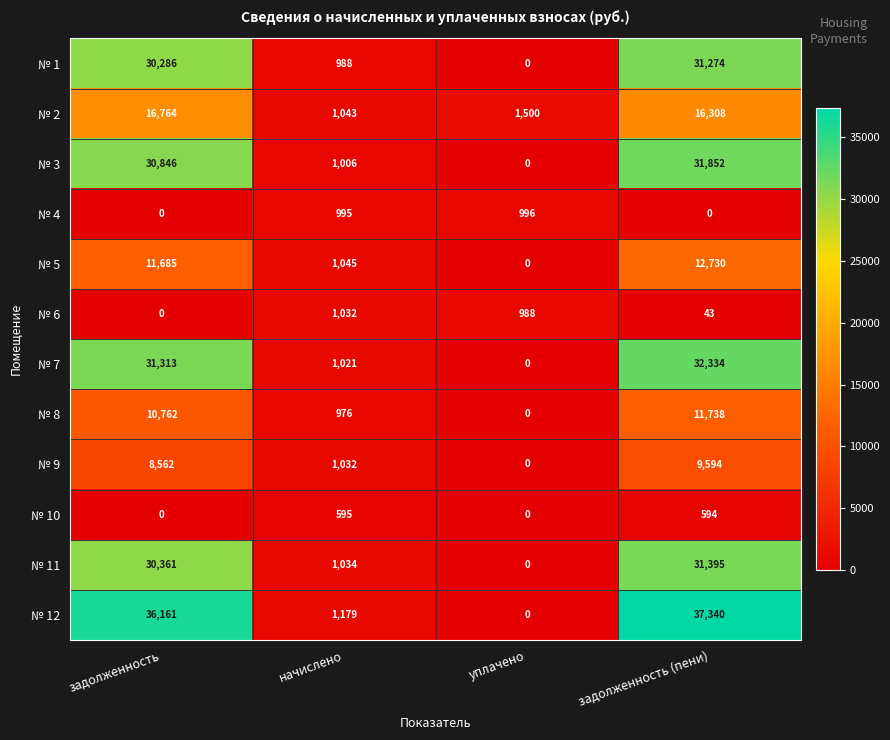

Which category has the lowest value in the № 2 series?

начислено